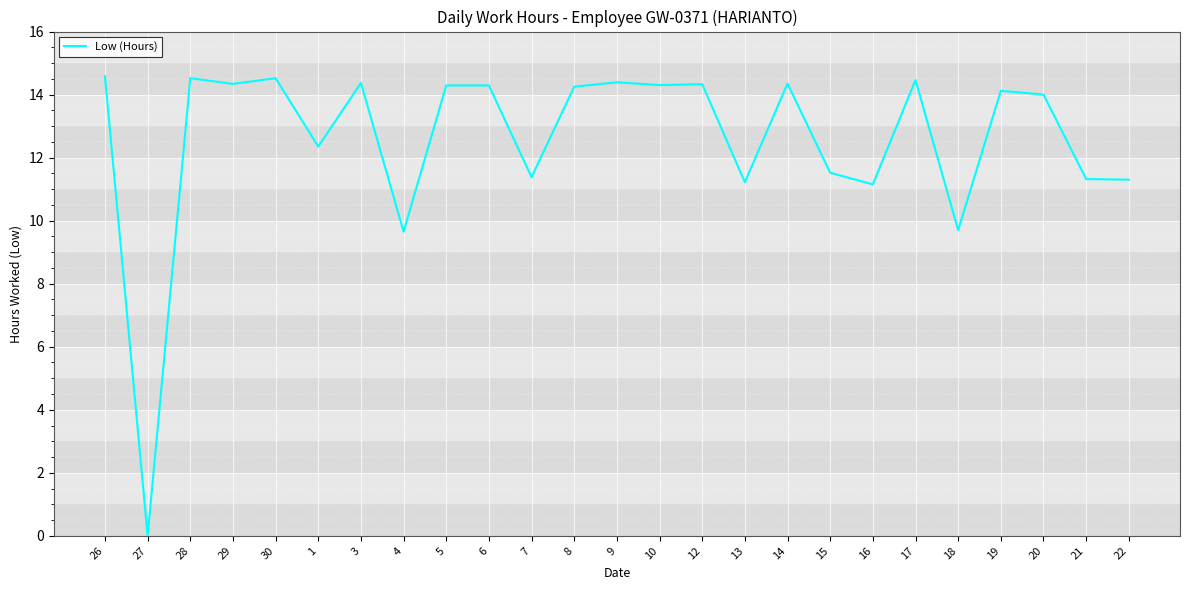

At which category does the data reach its first local valley?

27